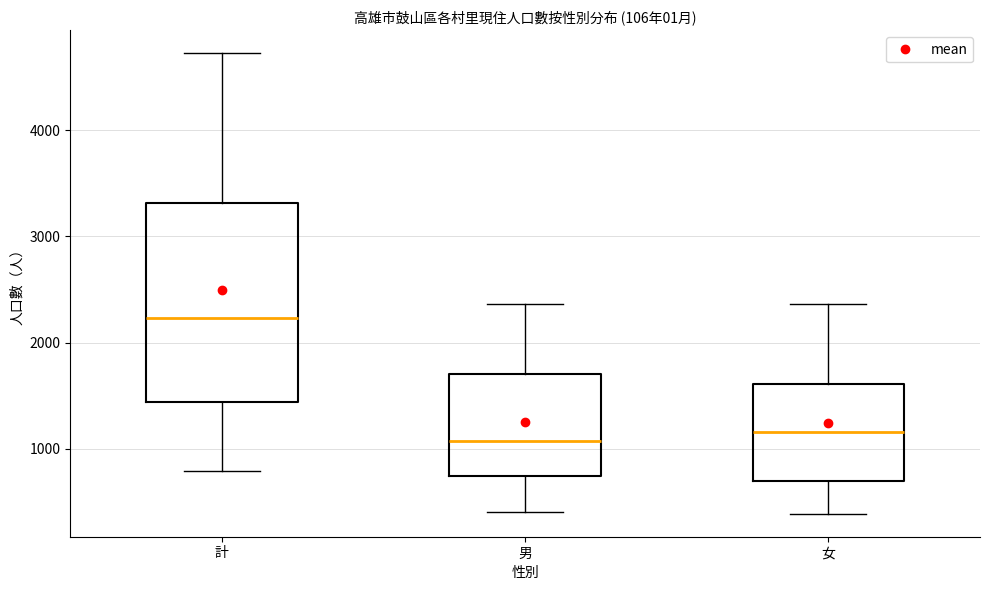

Reading left to right, transcribe this box plot: for each box, give where its median line is, the range the box spans, and where its two whiskers end, as read against the y-axis. The values are not printed on the chart, so give them approximately, as read against the axis.

計: median 2200, box 1400 to 3300, whiskers 800 to 4700
男: median 1100, box 700 to 1700, whiskers 400 to 2400
女: median 1200, box 700 to 1600, whiskers 400 to 2400